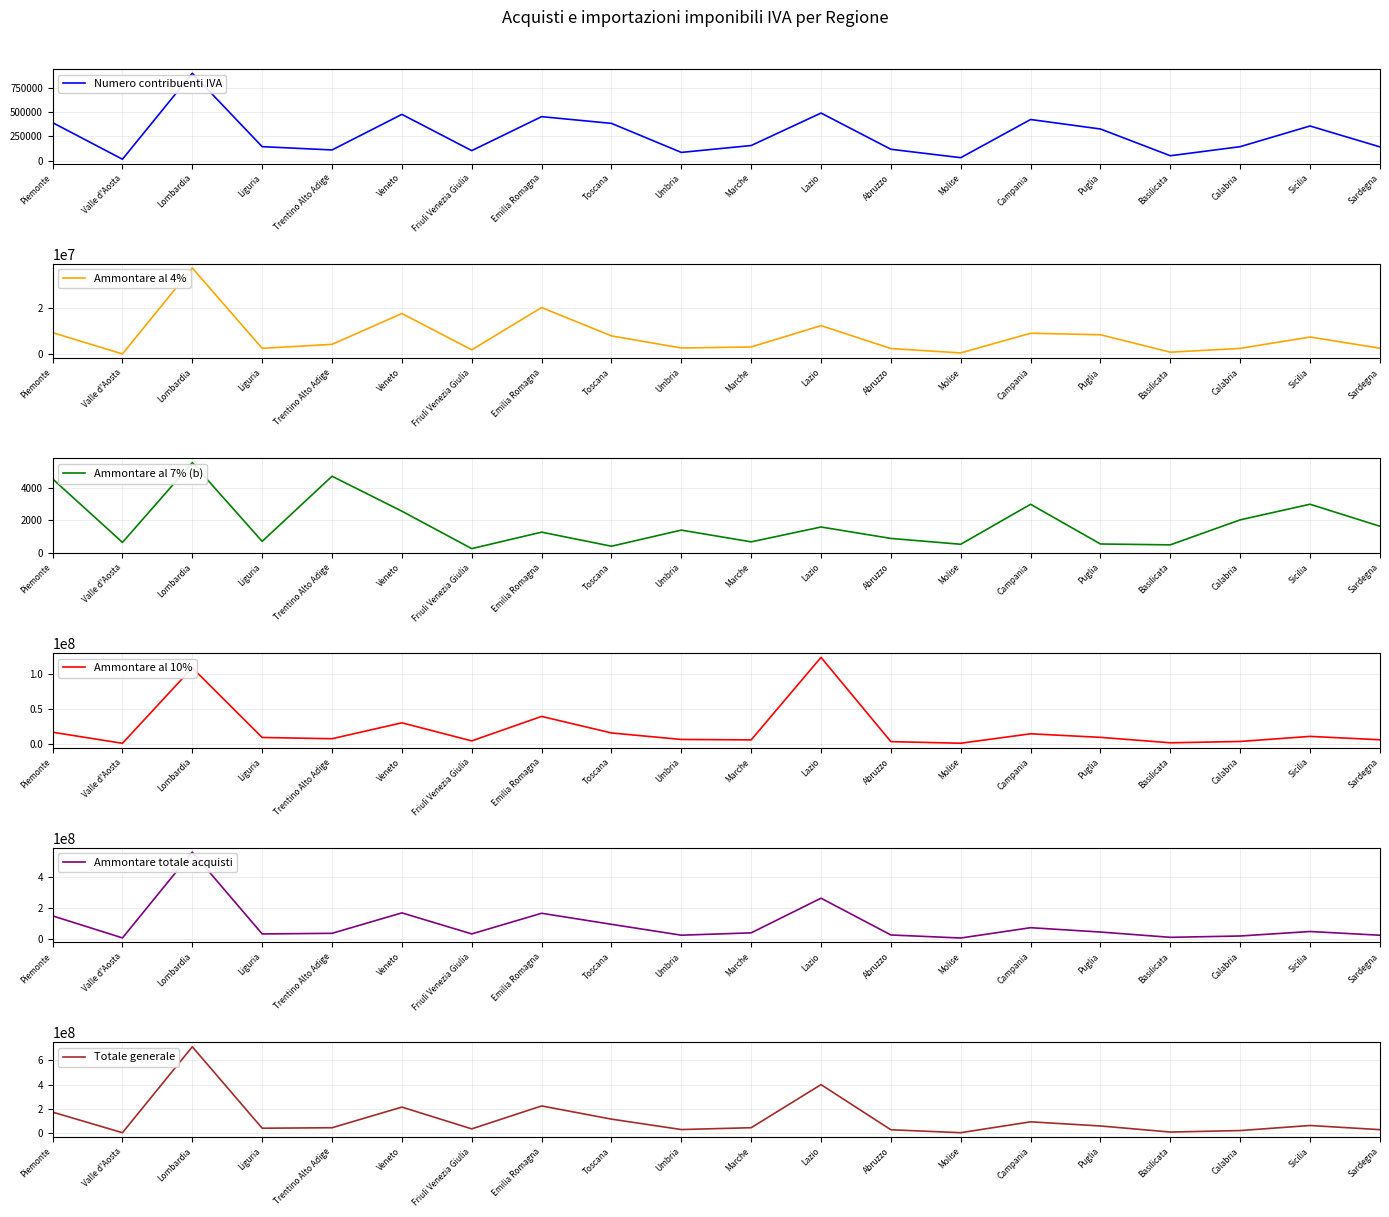

What is the difference between the second highest and minimum values in the Numero contribuenti IVA series?

474122